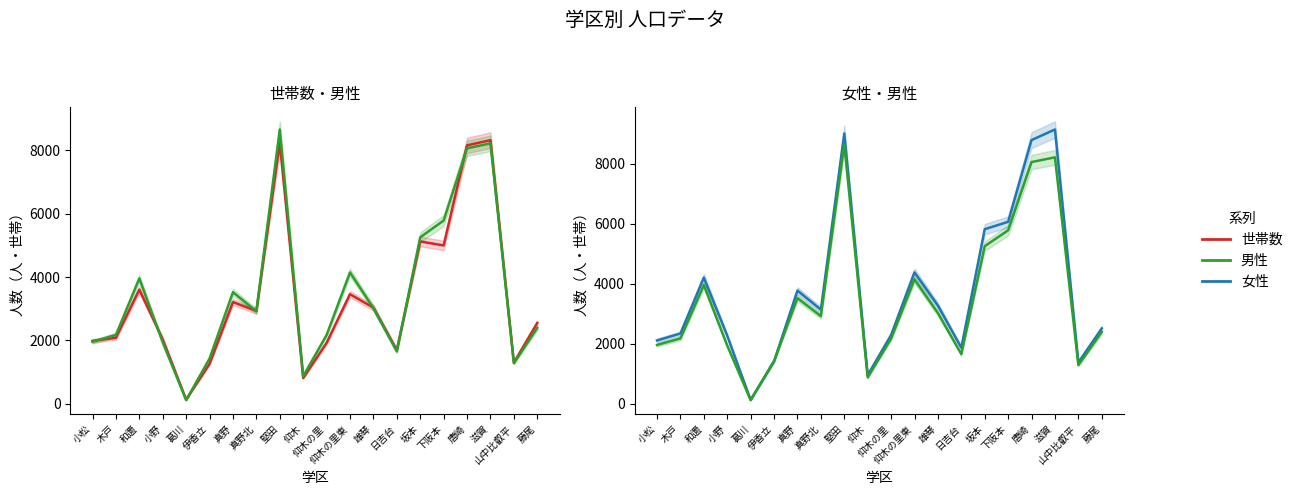

What are all the series names shown in the legend?

世帯数, 男性, 女性